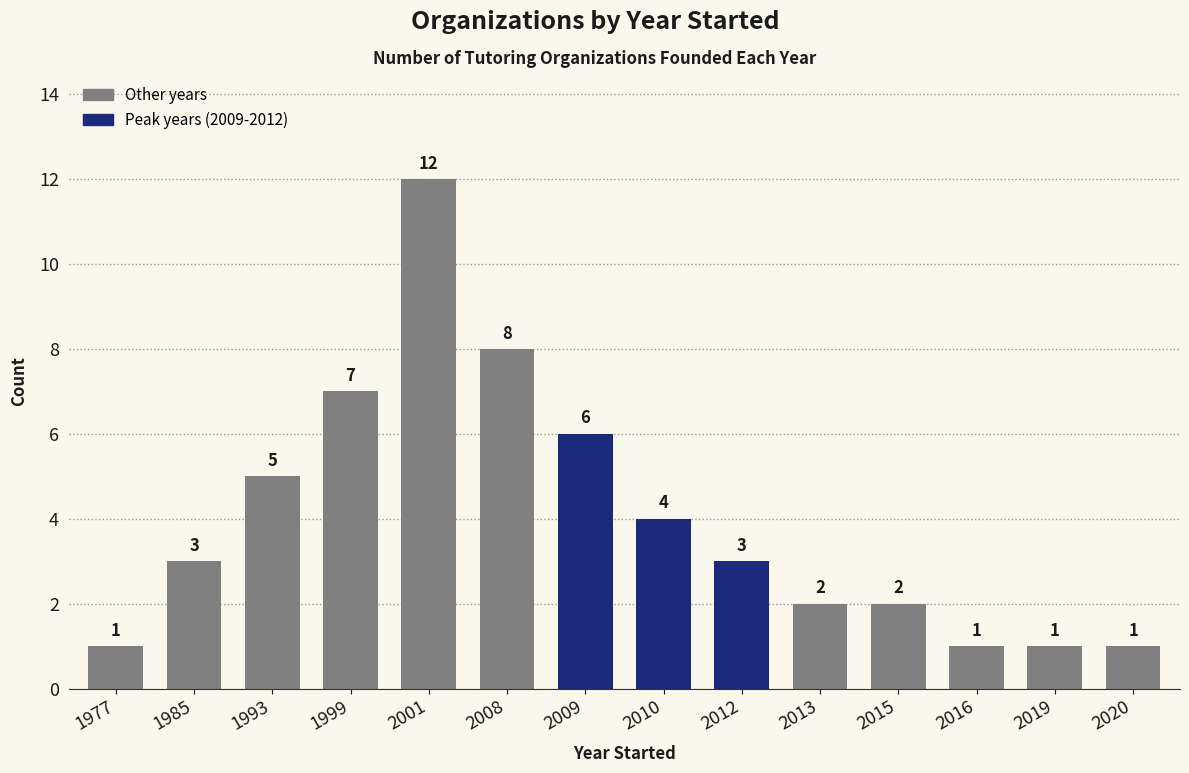

What is the difference between the second highest and second lowest values?

7